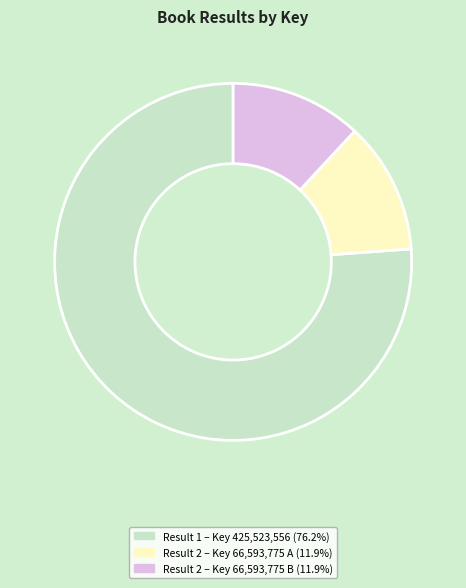

Approximately how many times larger is the value at Result 1 – Key 425,523,556 (76.2%) compared to Result 2 – Key 66,593,775 B (11.9%)?

6.4